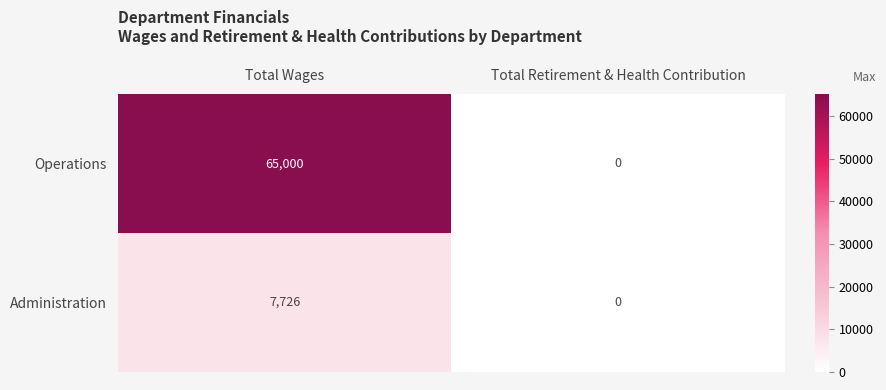

At which category is the sum across all series the highest?

Total Wages